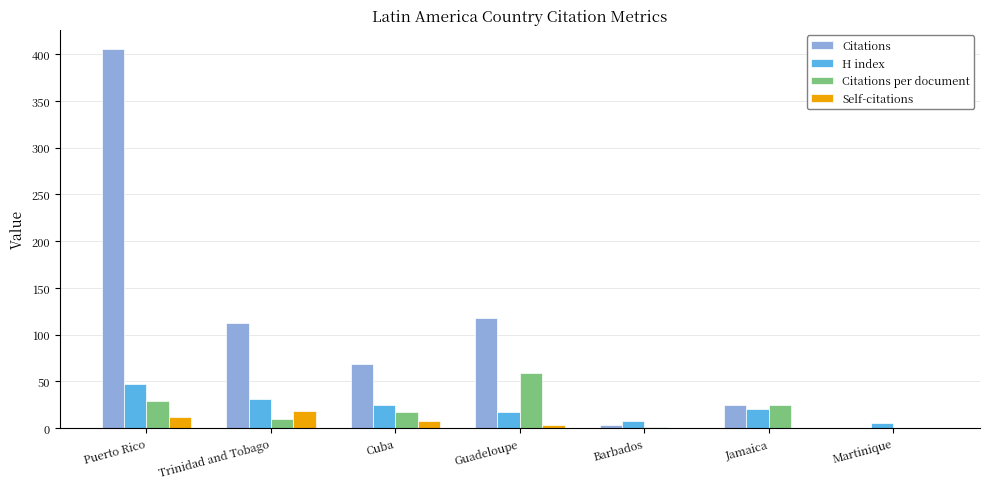

The Citations per document series shows -30.6 at Martinique. True or false?

False